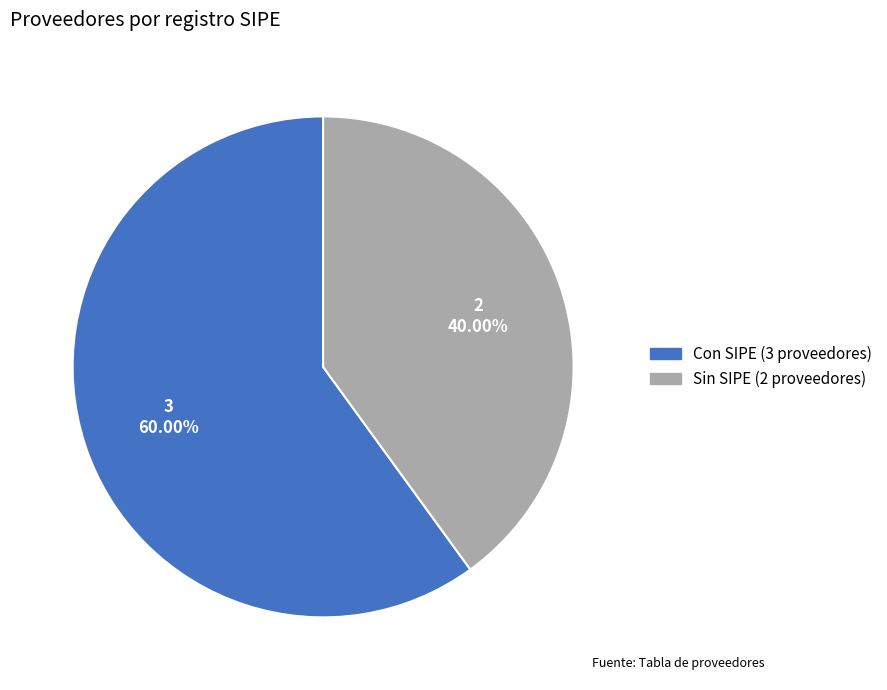

To the nearest percent, what is the average slice percentage?

50%